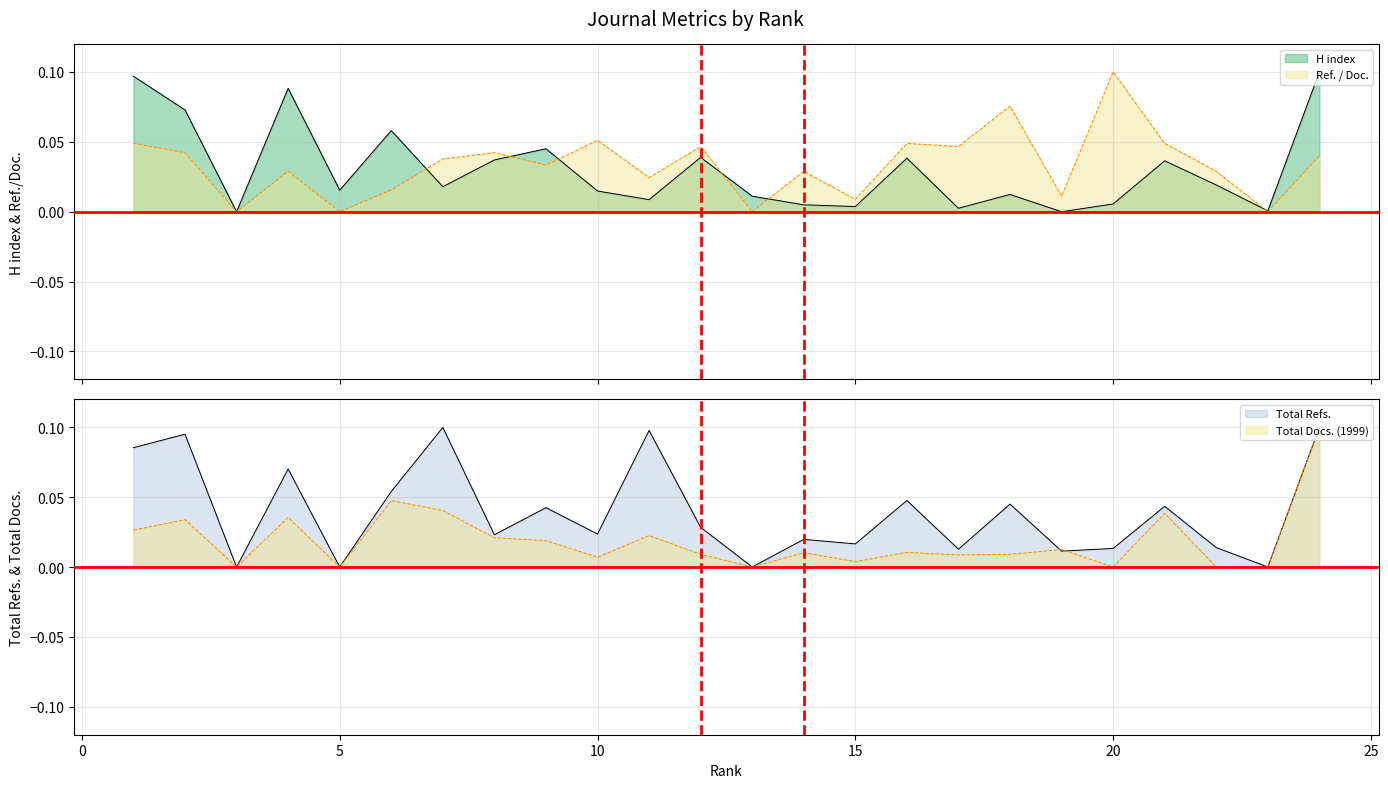

Reading left to right, extract all data points from this chart.

H index: 1=0.1	2=0.1	3=0.0	4=0.1	5=0.0	6=0.1	7=0.0	8=0.0	9=0.0	10=0.0	11=0.0	12=0.0	13=0.0	14=0.0	15=0.0	16=0.0	17=0.0	18=0.0	19=0.0	20=0.0	21=0.0	22=0.0	23=0.0	24=0.1
Total Refs.: 1=0.1	2=0.1	3=0.0	4=0.1	5=0.0	6=0.1	7=0.1	8=0.0	9=0.0	10=0.0	11=0.1	12=0.0	13=0.0	14=0.0	15=0.0	16=0.0	17=0.0	18=0.0	19=0.0	20=0.0	21=0.0	22=0.0	23=0.0	24=0.1
Ref. / Doc.: 1=0.0	2=0.0	3=0.0	4=0.0	5=0.0	6=0.0	7=0.0	8=0.0	9=0.0	10=0.1	11=0.0	12=0.0	13=0.0	14=0.0	15=0.0	16=0.0	17=0.0	18=0.1	19=0.0	20=0.1	21=0.0	22=0.0	23=0.0	24=0.0
Total Docs. (1999): 1=0.0	2=0.0	3=0.0	4=0.0	5=0.0	6=0.0	7=0.0	8=0.0	9=0.0	10=0.0	11=0.0	12=0.0	13=0.0	14=0.0	15=0.0	16=0.0	17=0.0	18=0.0	19=0.0	20=0.0	21=0.0	22=0.0	23=0.0	24=0.1